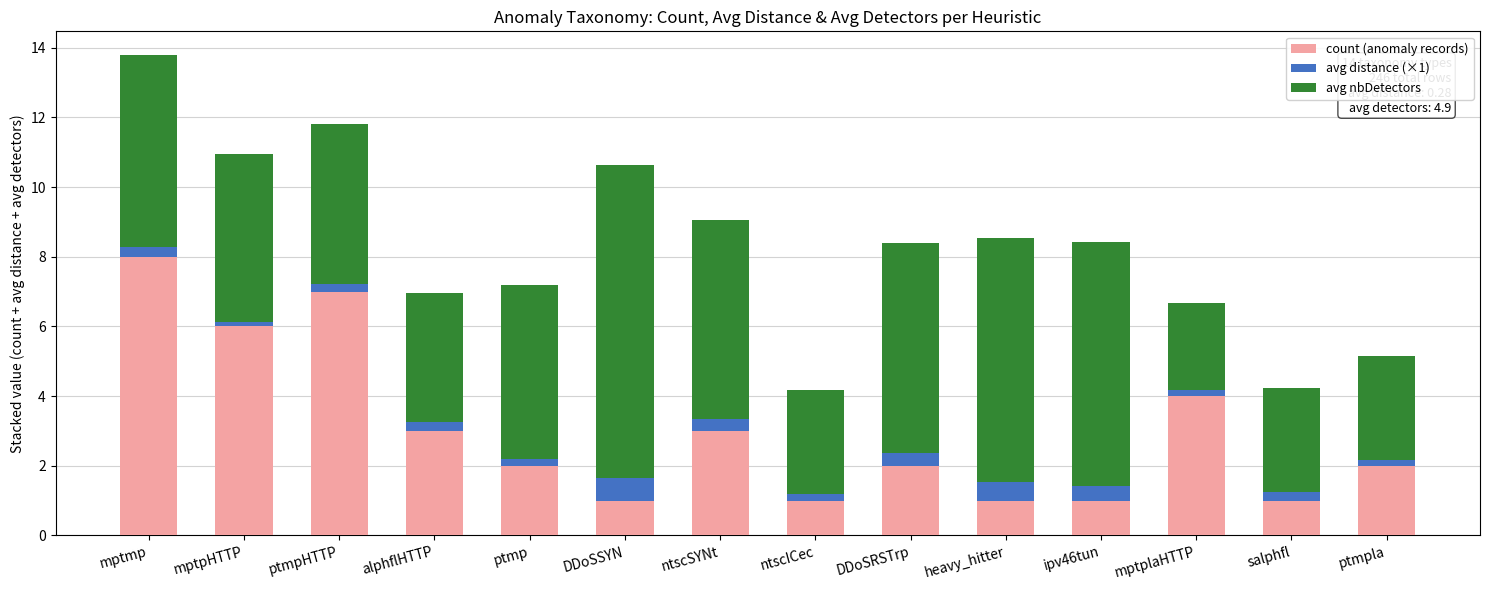

Is it true that count (anomaly records) equals 2.0 at ptmp?

True